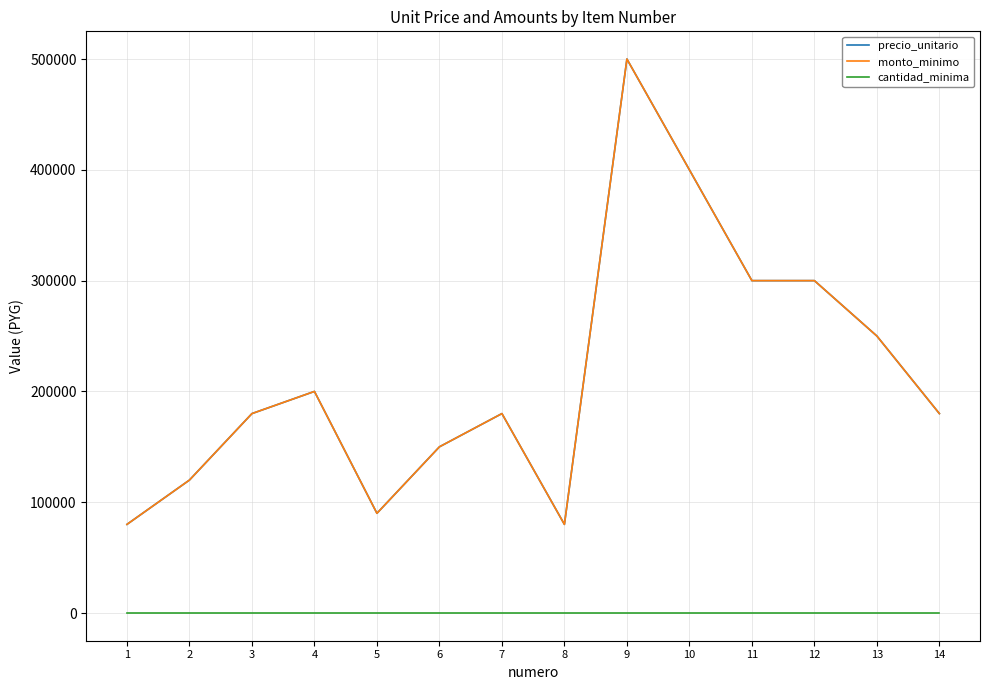

Does the chart have visible grid lines?

Yes